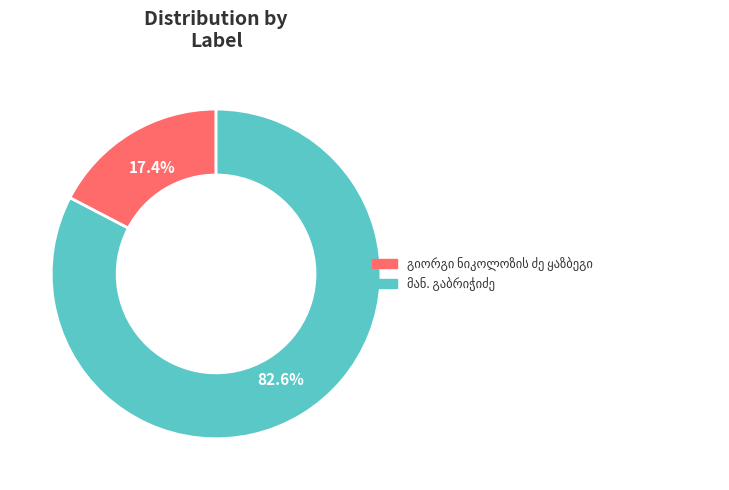

How many segments does this pie chart have?

2